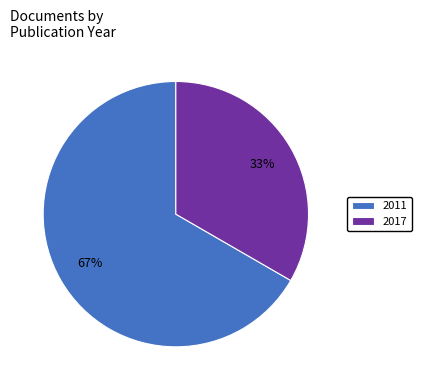

Is there any slice that represents more than half of the pie?

Yes